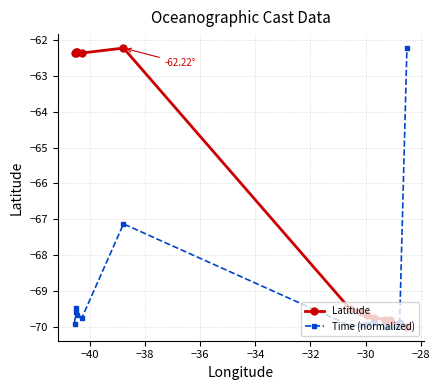

List the series in order of their overall mean, highest first.

Latitude, Time (normalized)